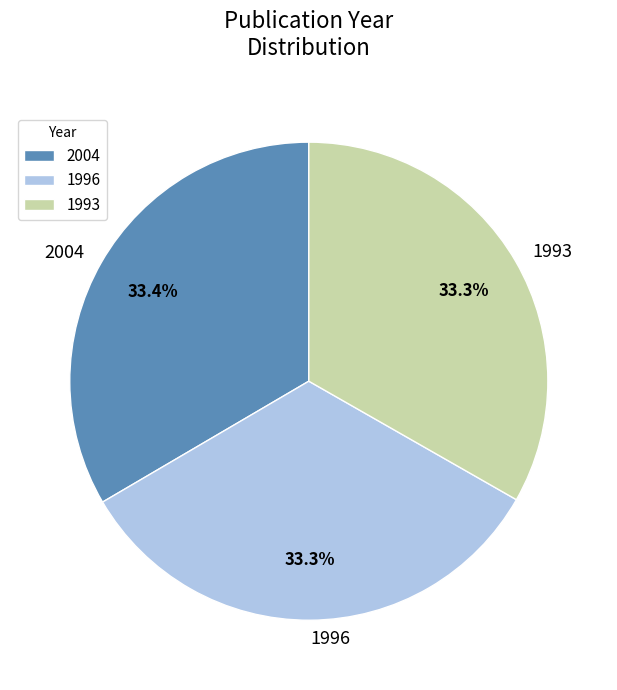

Approximately how many times larger is the value at 2004 compared to 1993?

1.0